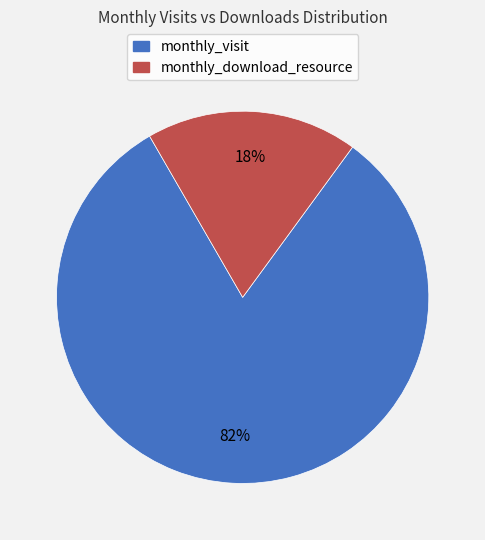

To the nearest percent, what is the combined percentage of monthly_visit and monthly_download_resource?

100%